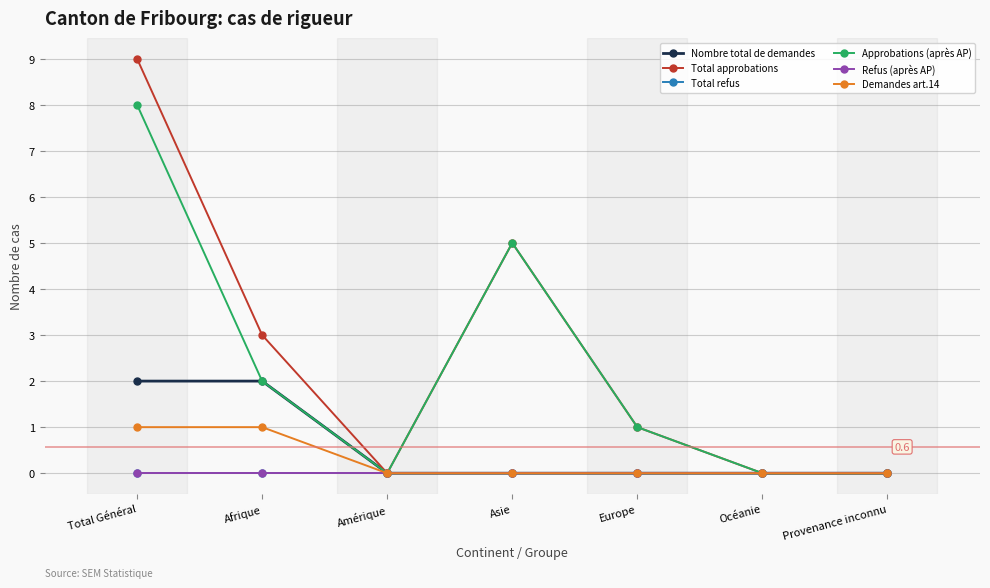

Does the chart display data point markers on the line(s)?

Yes